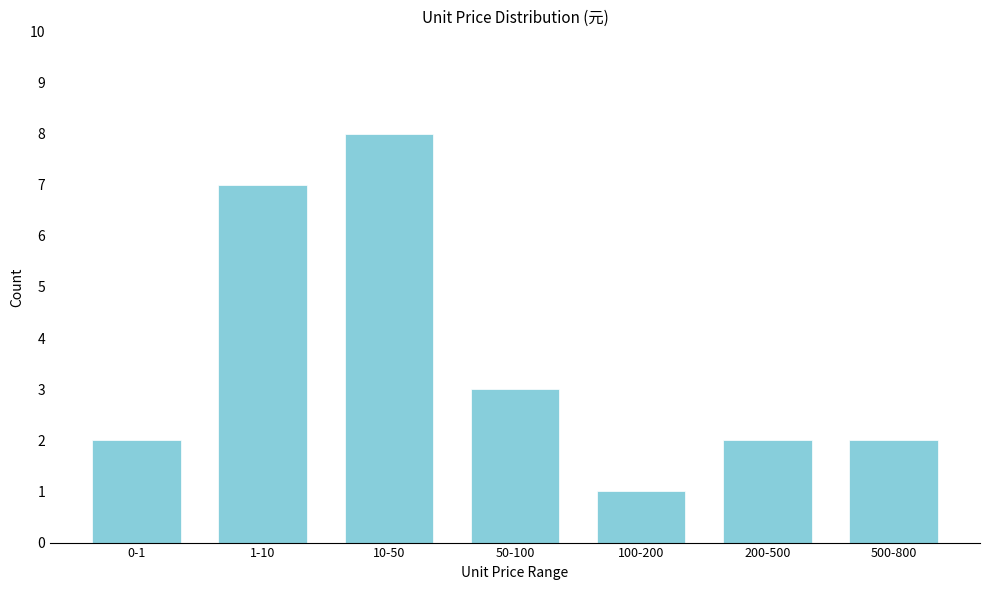

Reading left to right, what are all the values shown in this chart?

0-1=2	1-10=7	10-50=8	50-100=3	100-200=1	200-500=2	500-800=2